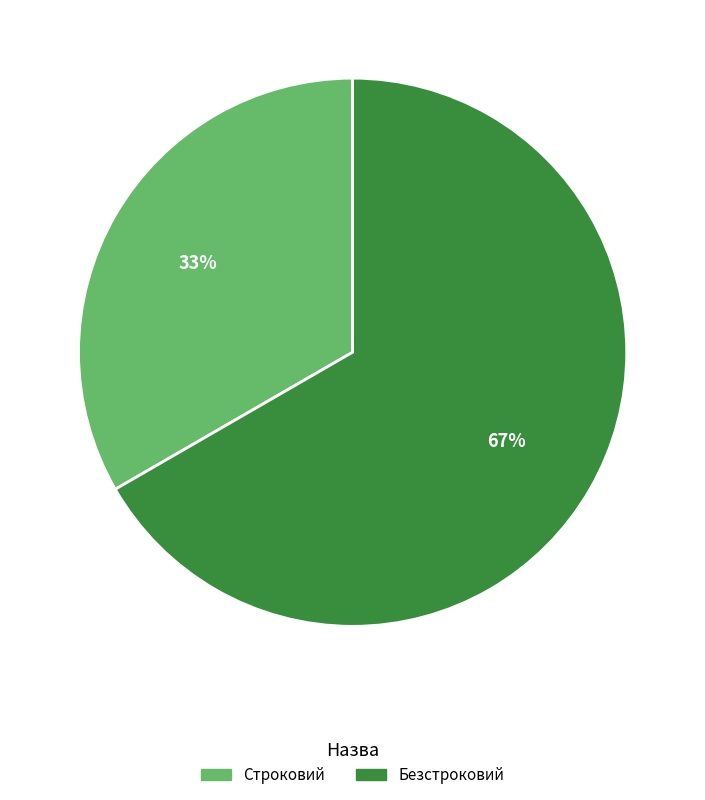

The Строковий slice represents 45% of the pie. True or false?

False